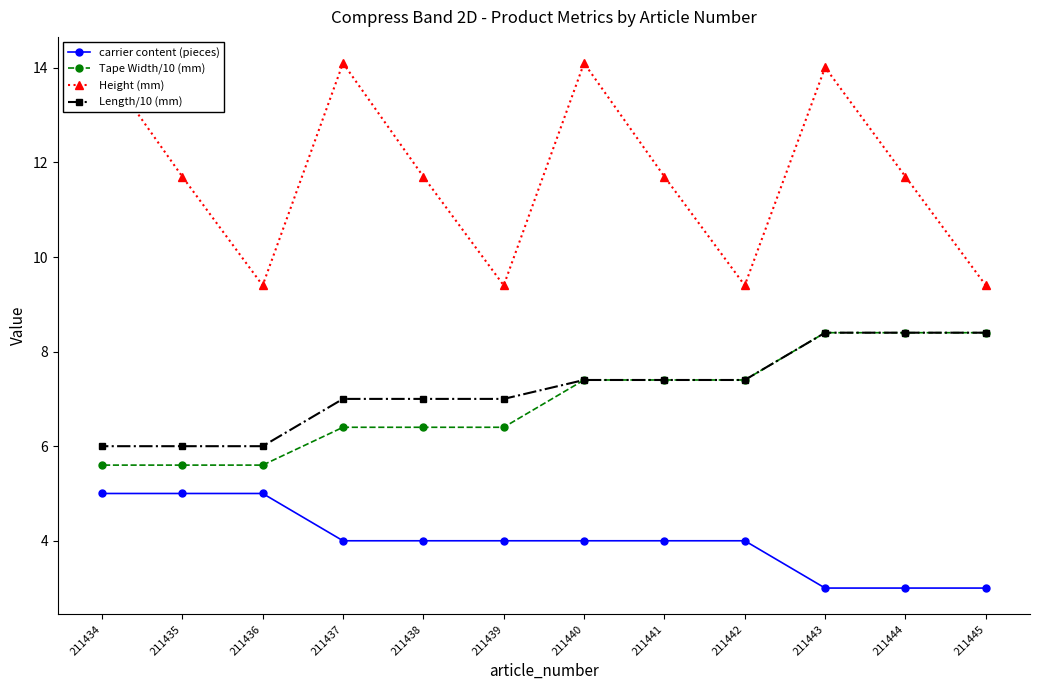

Count the number of data series in this chart.

4